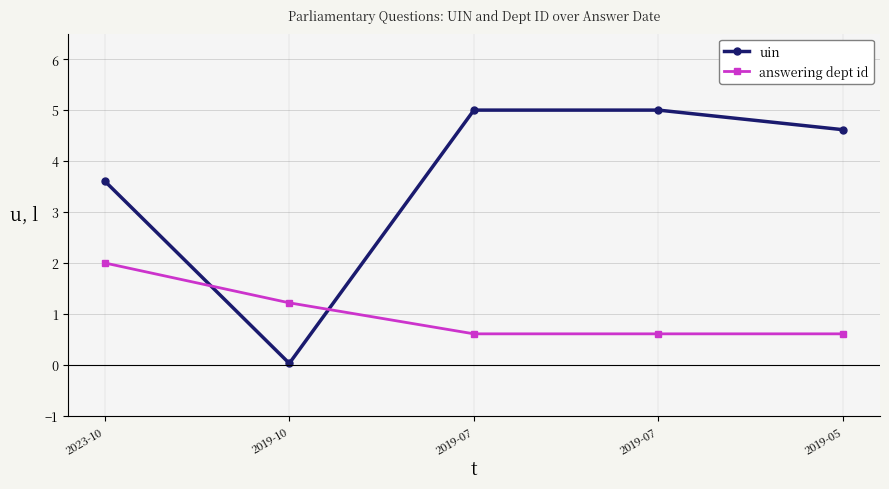

Reading left to right, extract all data points from this chart.

uin: 2023-10=3.6	2019-10=0.0	2019-07=5.0	2019-07=5.0	2019-05=4.6
answering dept id: 2023-10=2.0	2019-10=1.2	2019-07=0.6	2019-07=0.6	2019-05=0.6